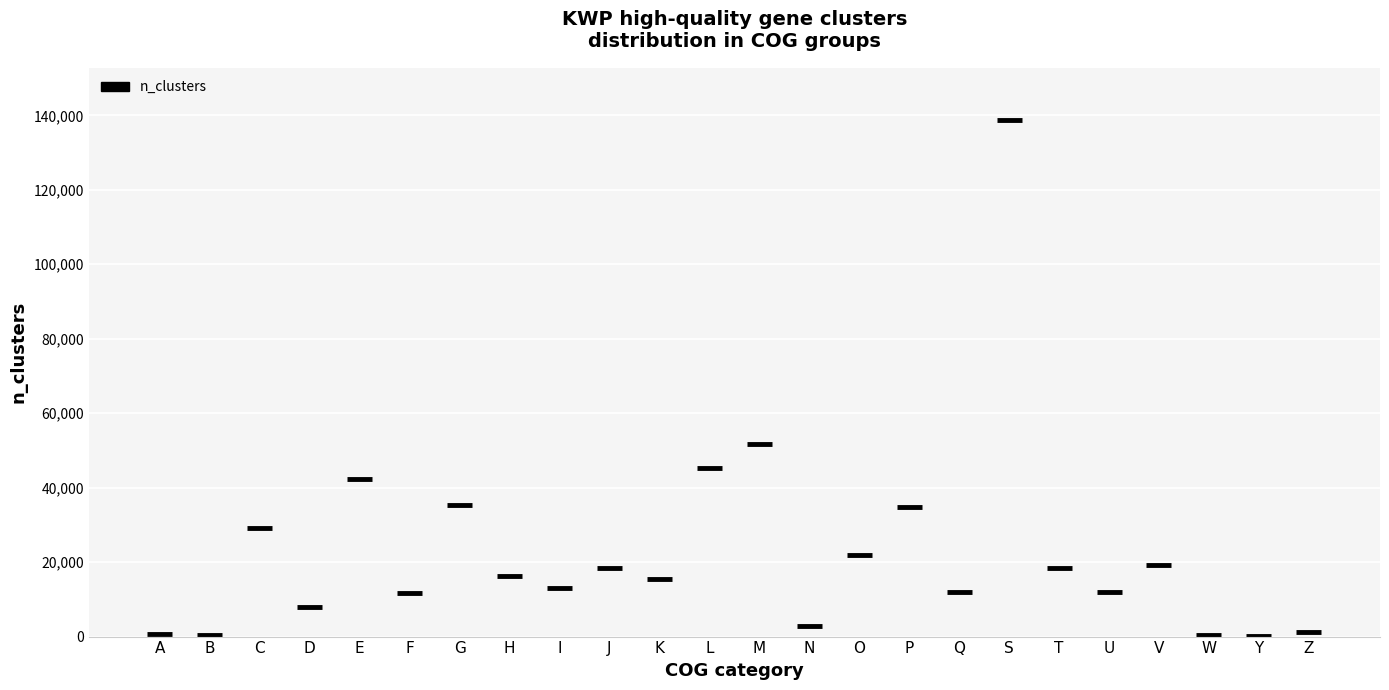

What is the change in value from U to V?

+7273